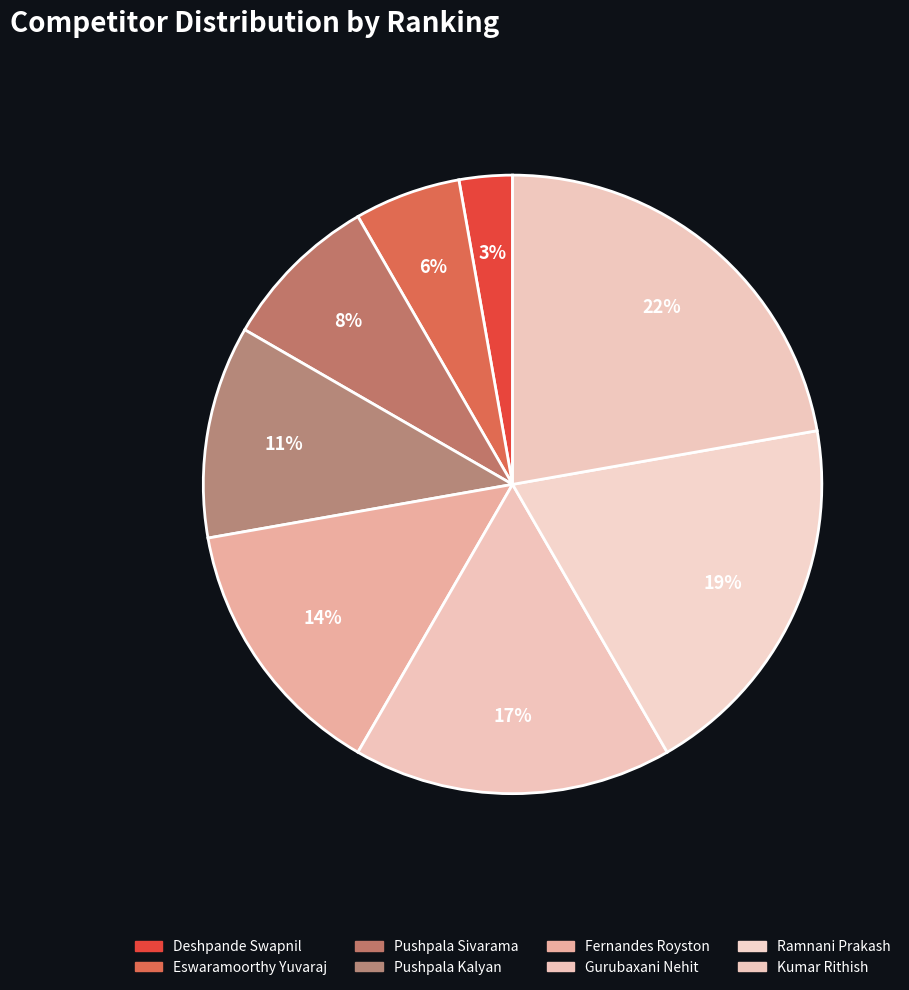

To the nearest percent, what percentage of the pie is Kumar Rithish?

22%